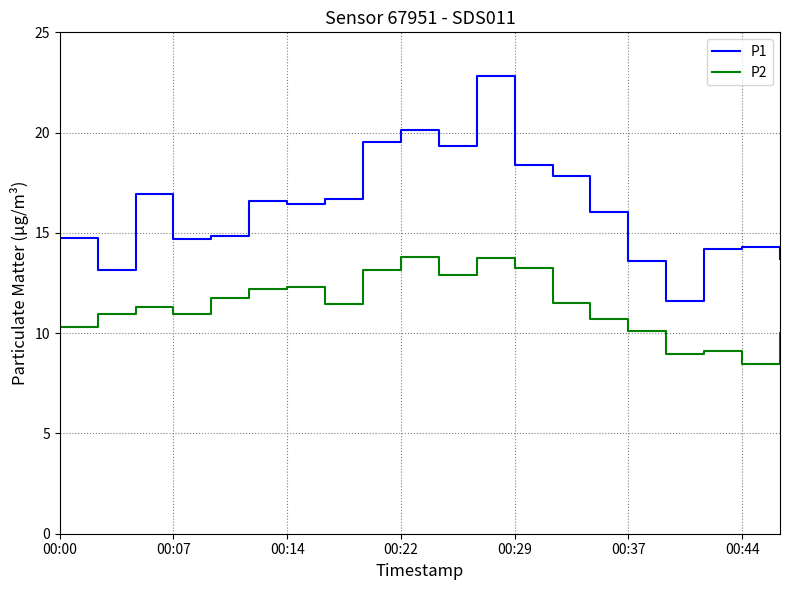

What is the difference between the maximum and minimum values in the P1 series?

11.2